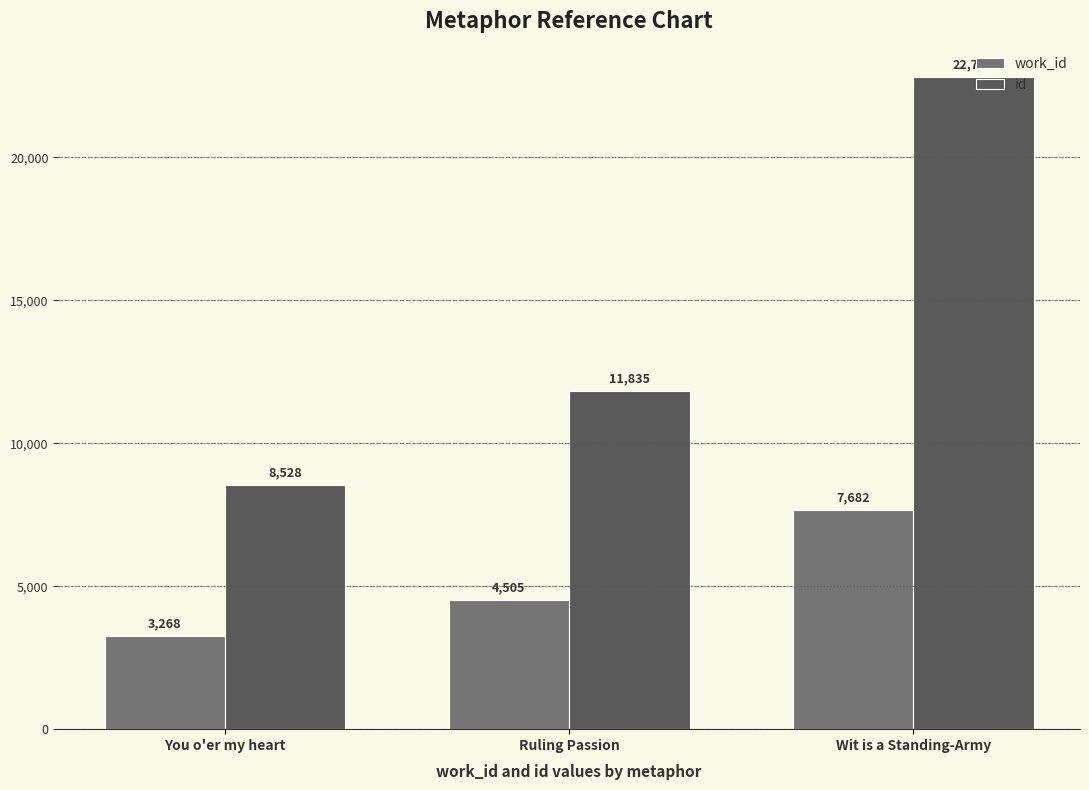

How many values in the id series are below 11835?

1